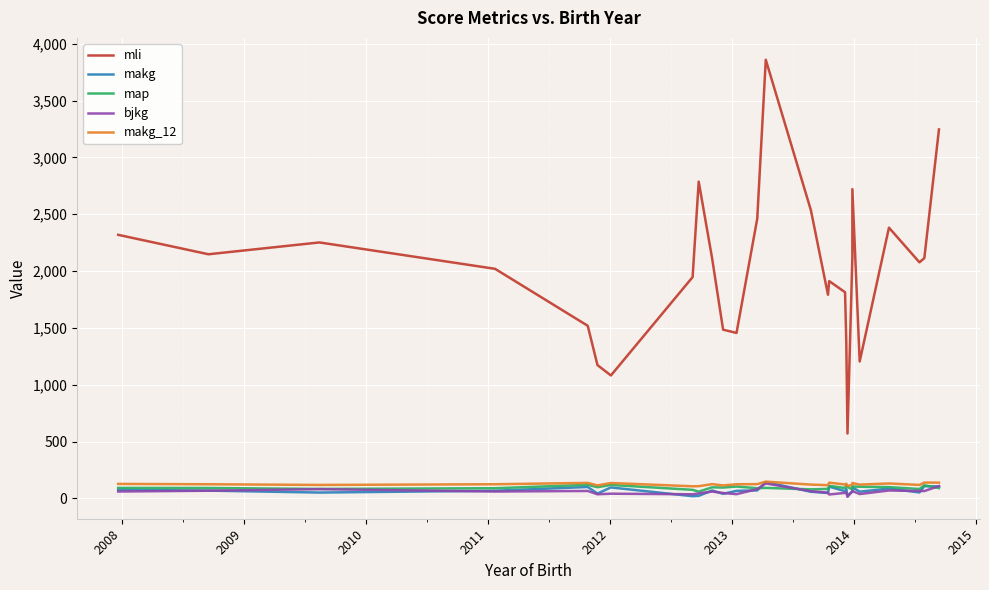

What is the lowest value of the bjkg series?

14